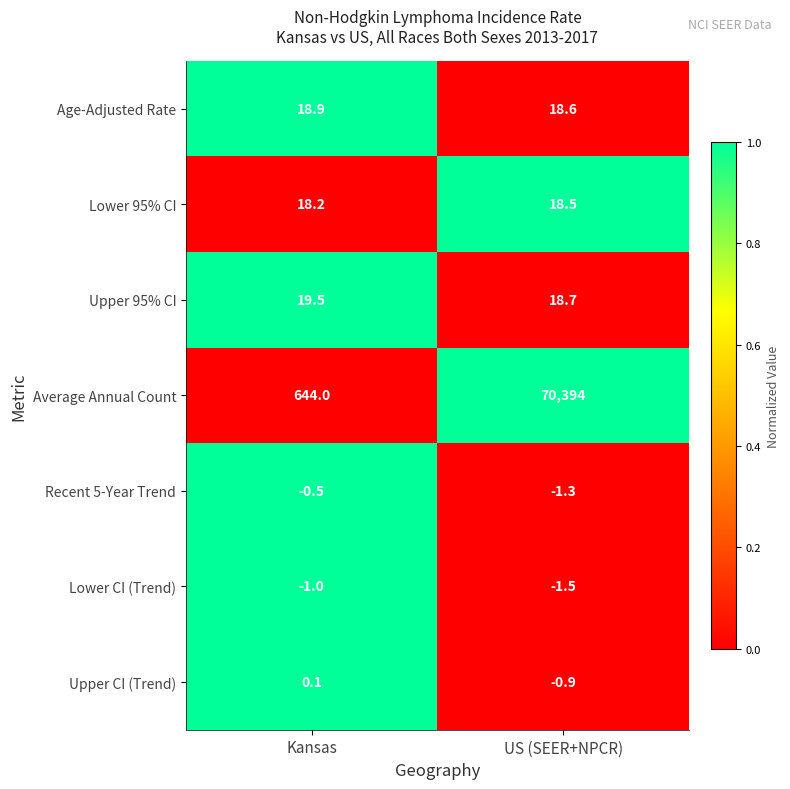

Rank the categories by Age-Adjusted Rate value from lowest to highest.

US (SEER+NPCR), Kansas